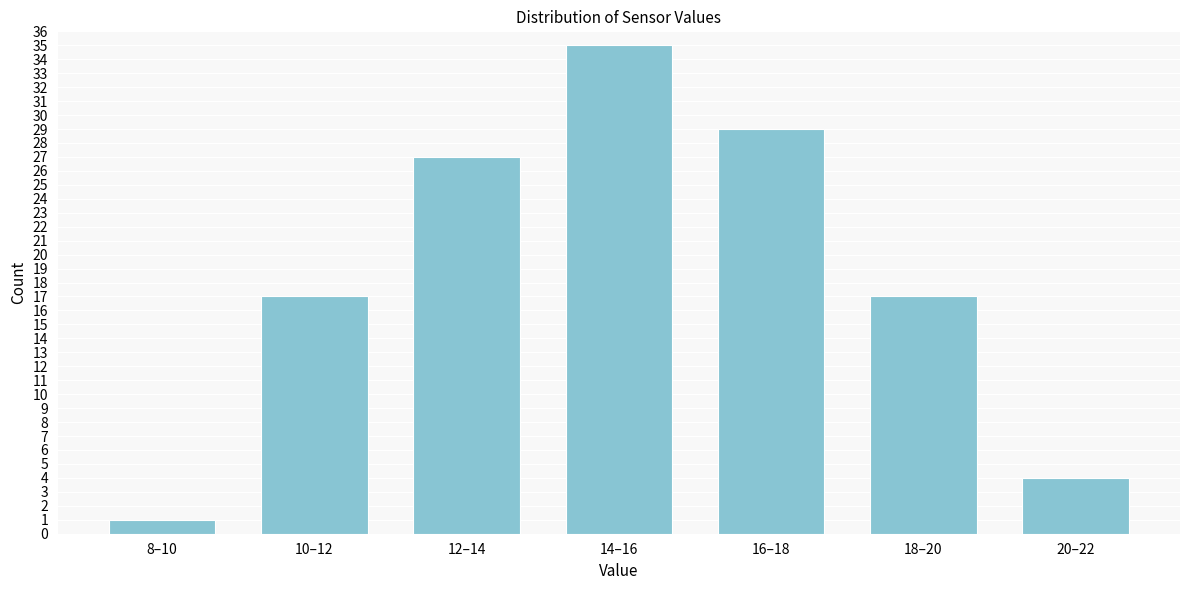

Reading right to left, transcribe all the data shown in this chart.

4	17	29	35	27	17	1